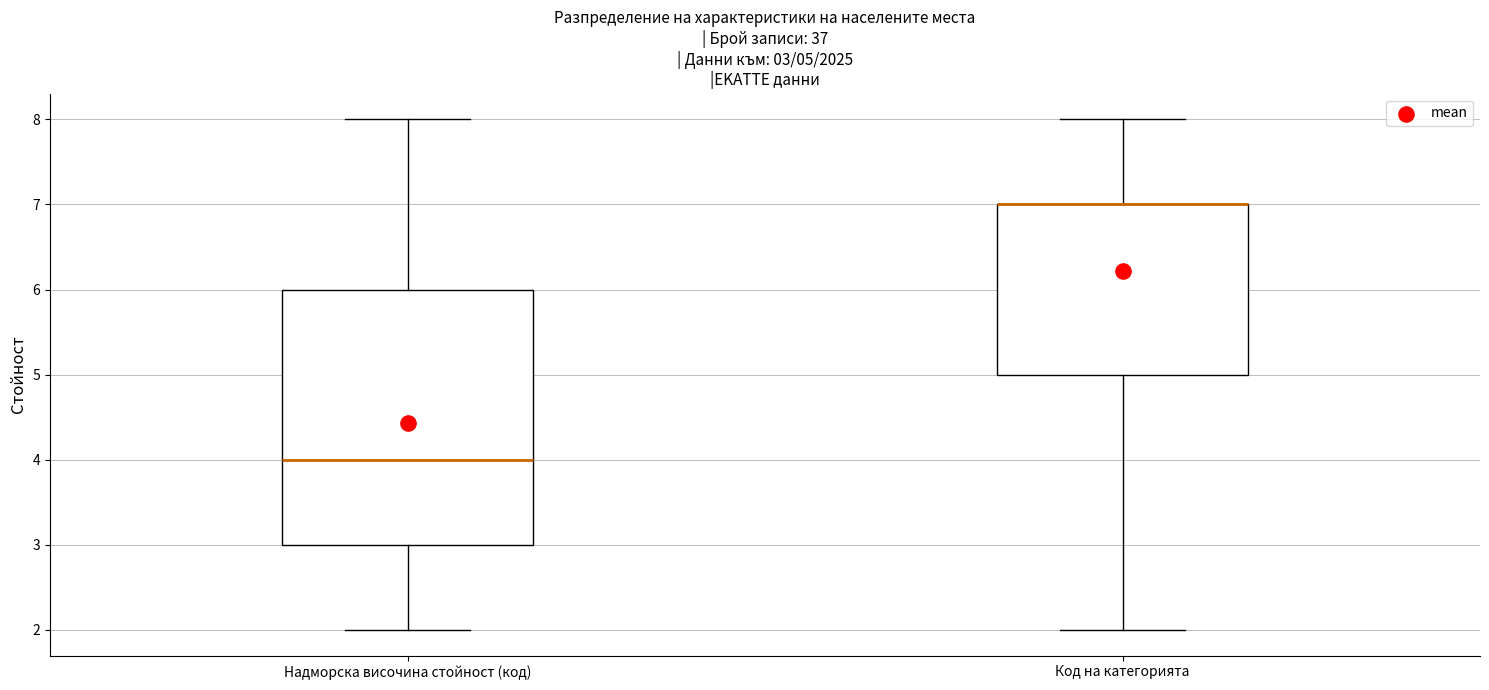

Which box is the tallest, from its lower edge to its upper edge?

Надморска височина стойност (код)